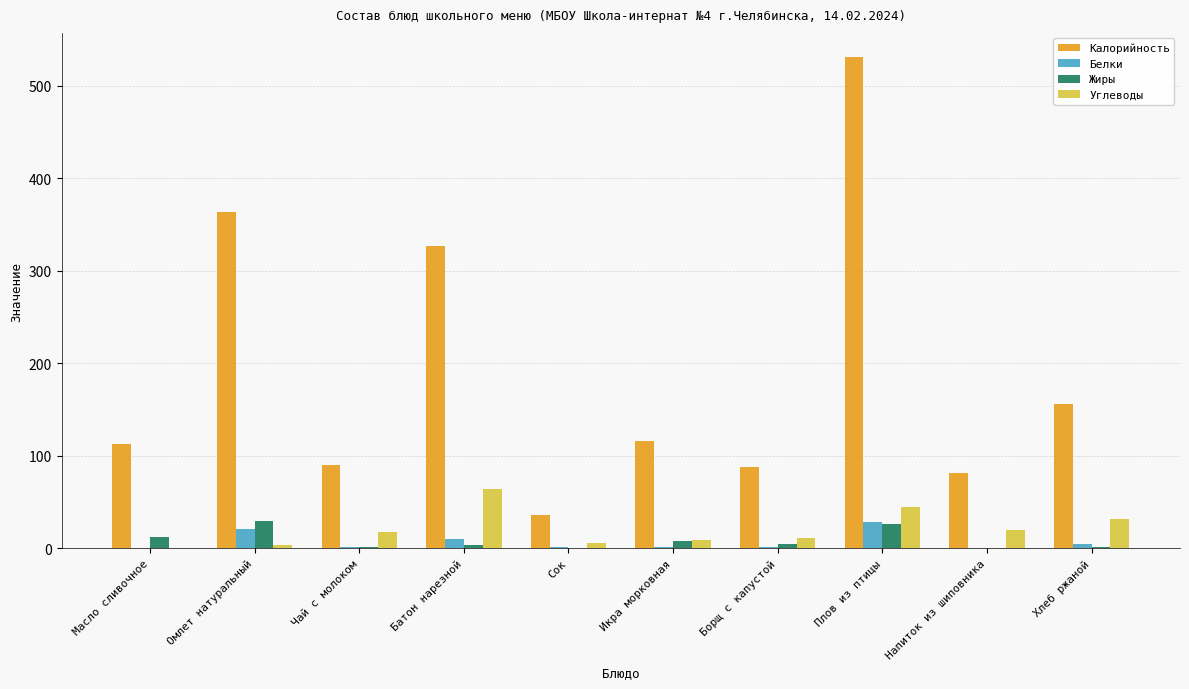

What is the average value of the Калорийность series?

190.1